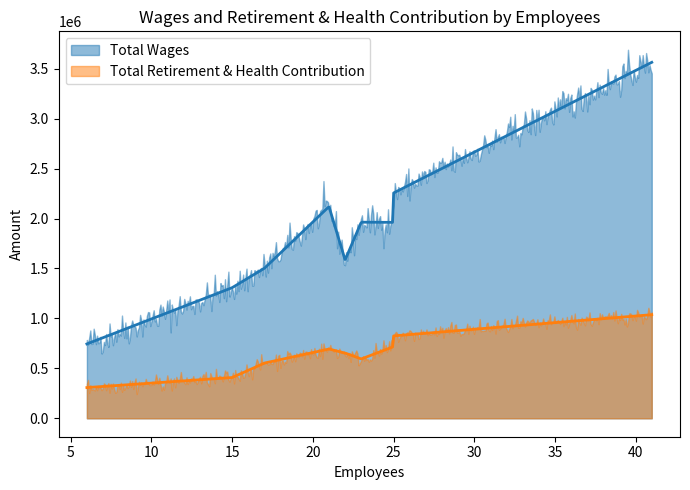

What is the approximate value of Total Retirement & Health Contribution at 23, to the nearest 10?

594080